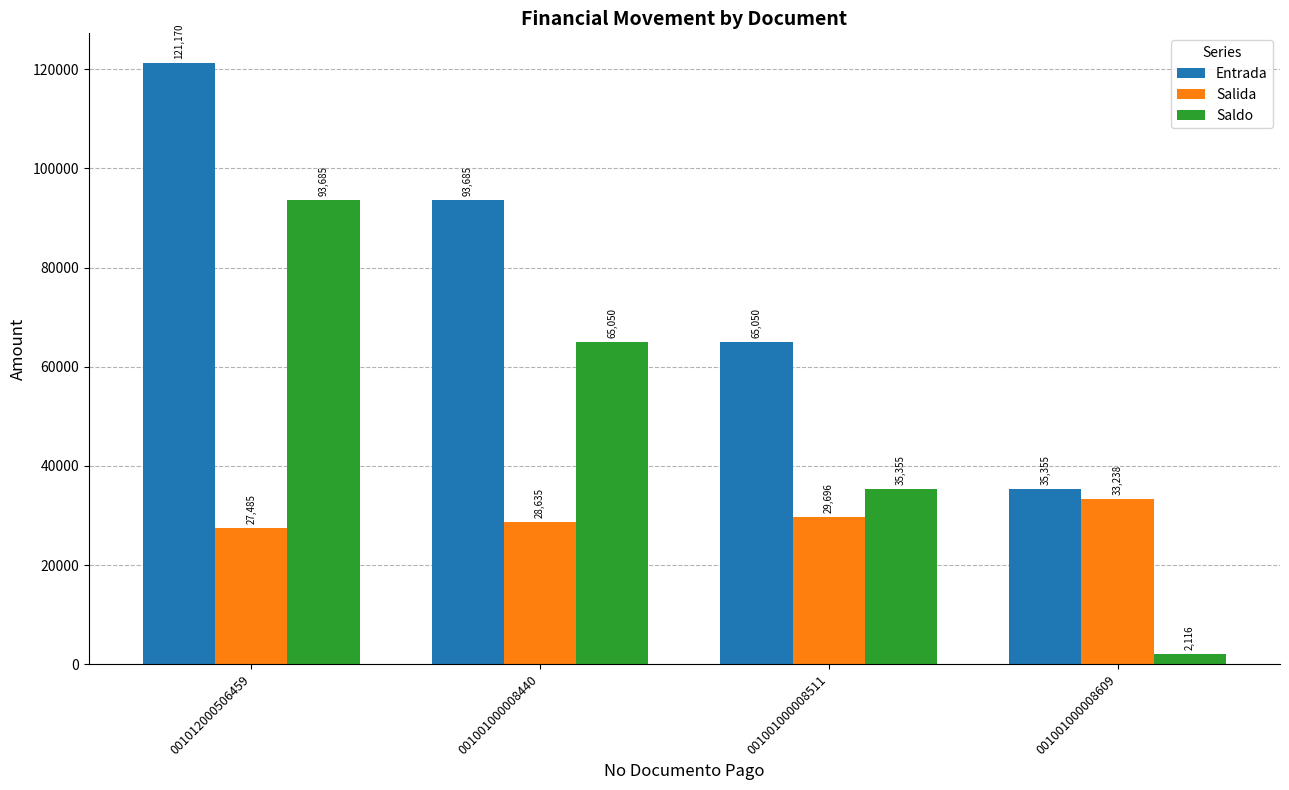

Rank the series by their average value, from highest to lowest.

Entrada, Saldo, Salida